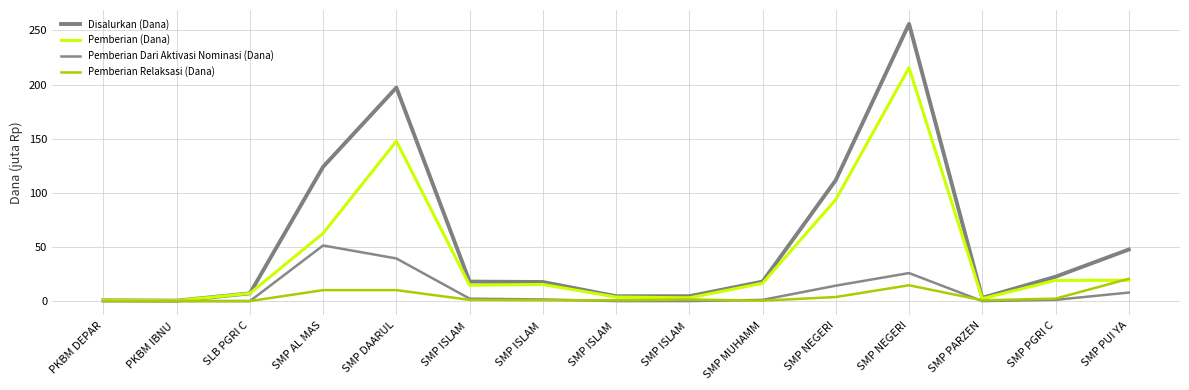

Rank the series at SMP DAARUL from highest to lowest value.

Disalurkan (Dana), Pemberian (Dana), Pemberian Dari Aktivasi Nominasi (Dana), Pemberian Relaksasi (Dana)